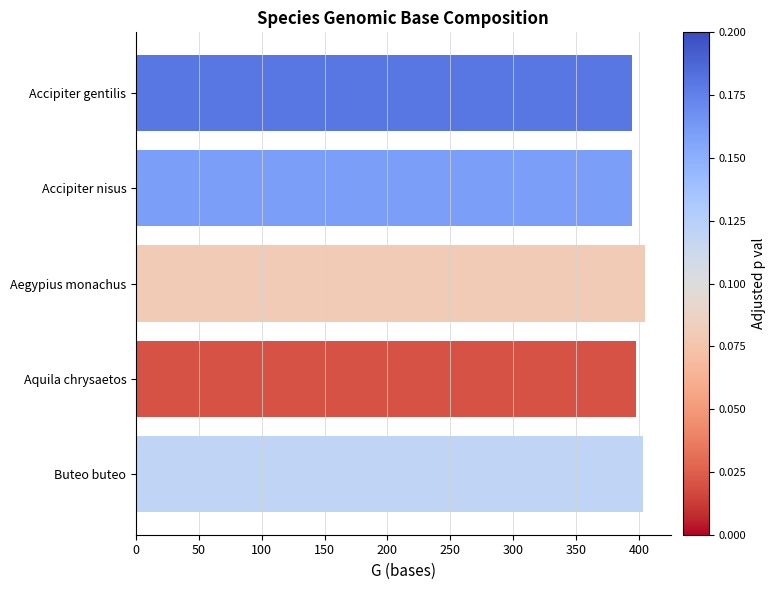

How many data points does each series have?

5